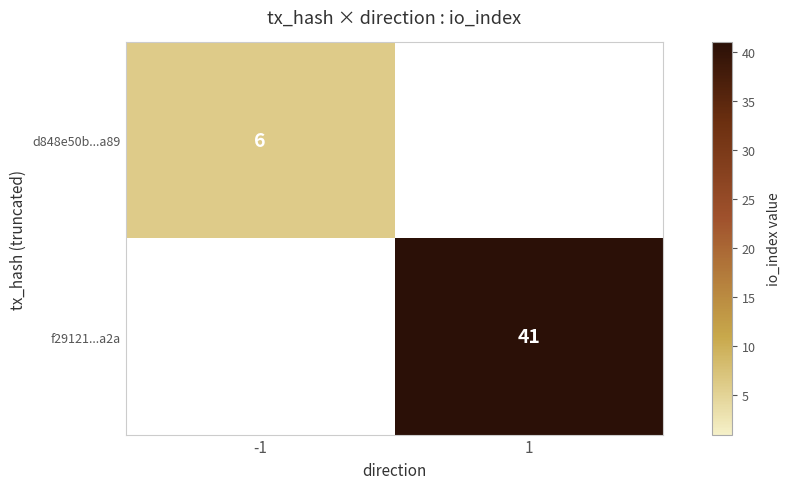

What is the greatest value displayed?

41.0